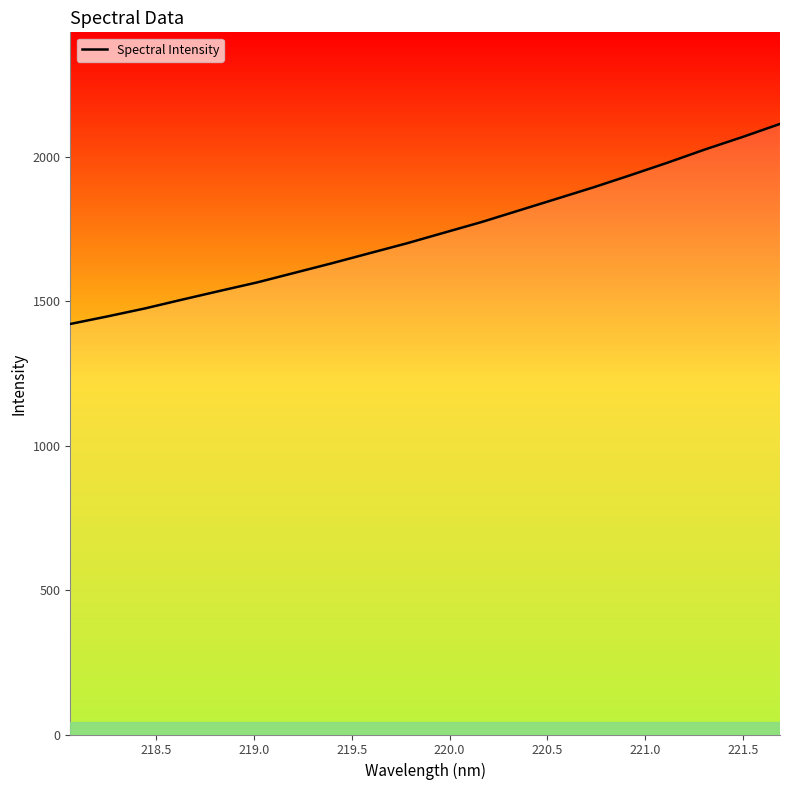

Between 220.9264 and 218.0596, which is larger?

220.9264